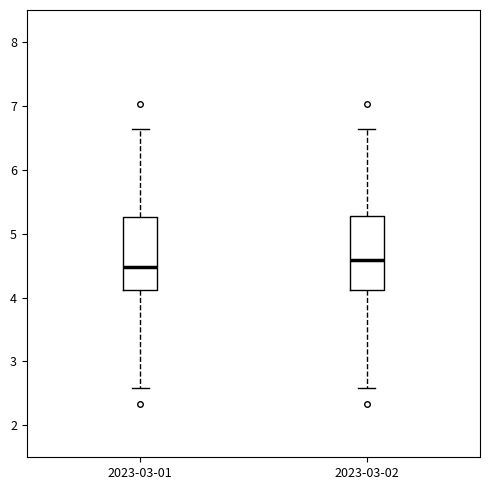

Which box has the highest median line?

2023-03-02